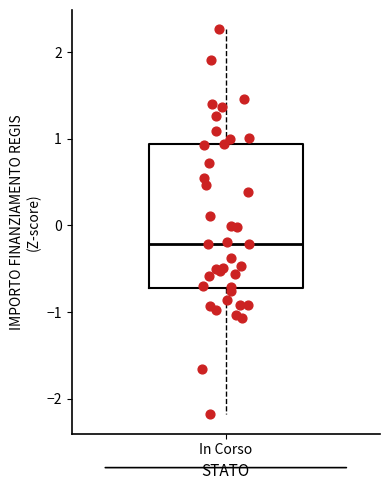

Read this box plot against the y-axis: the position of the median line, the range covered by the box, and the ends of both whiskers. The values are not printed on the chart, so give them approximately, as read against the axis.

median -0.2, box -0.7 to 0.9, whiskers -2.2 to 2.3